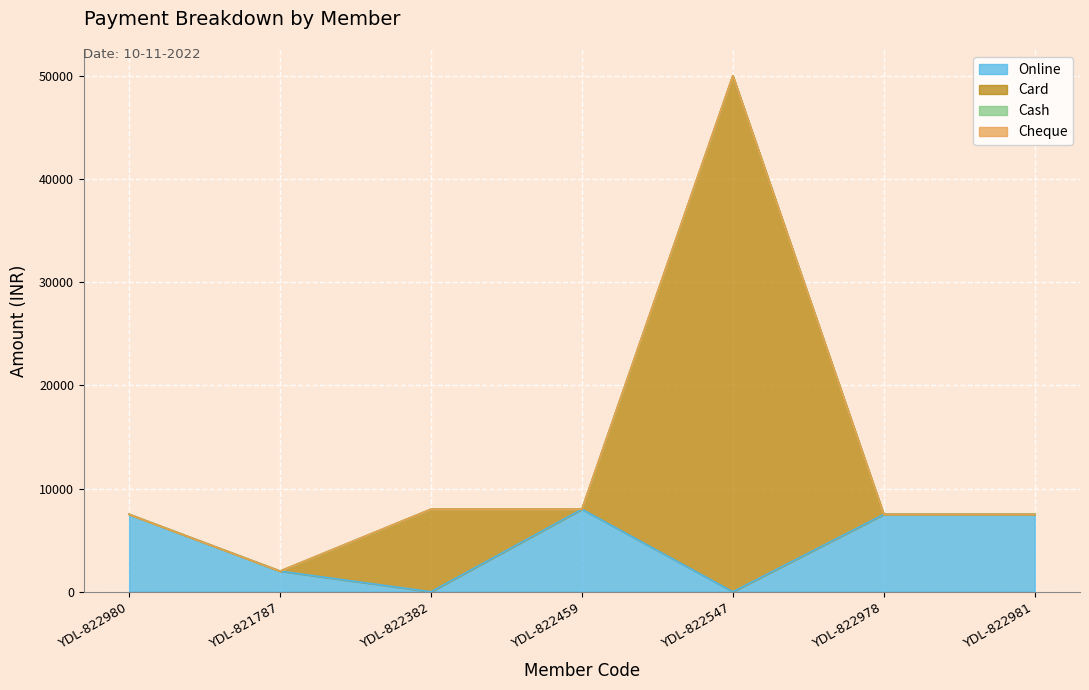

Does the chart display data point markers on the line(s)?

No